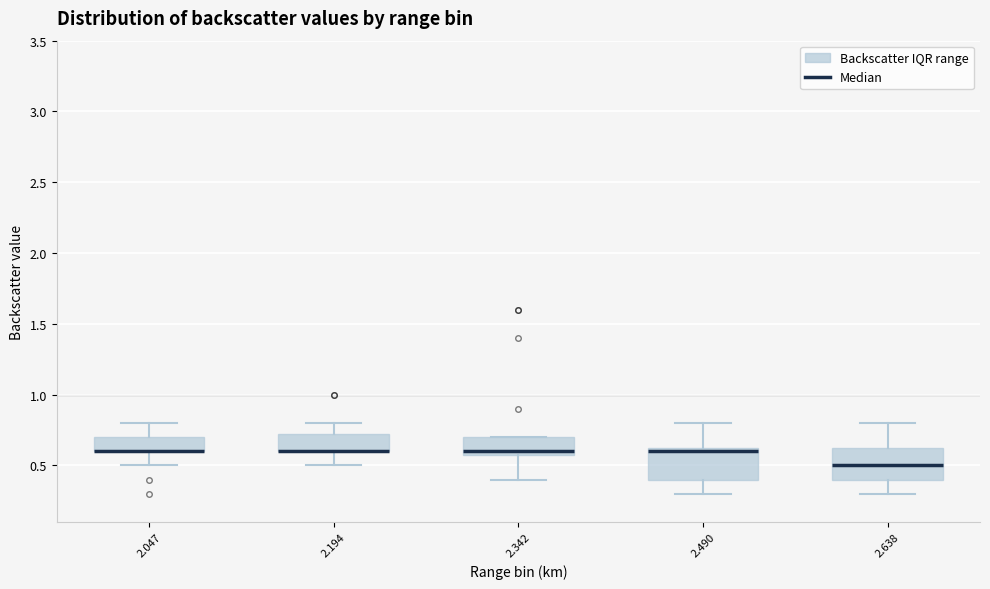

Reading left to right, read every box against the y-axis: the position of its median line, the range the box covers, and the ends of its whiskers. The values are not printed on the chart, so give them approximately, as read against the axis.

2.047: median 0.60 (drawn on the box's lower edge), box 0.60 to 0.70, whiskers 0.50 to 0.80
2.194: median 0.60 (drawn on the box's lower edge), box 0.60 to 0.75, whiskers 0.50 to 0.80
2.342: median 0.60 (just above the box's lower edge), box 0.60 to 0.70, whiskers 0.40 to 0.70
2.490: median 0.60, box 0.40 to 0.65, whiskers 0.30 to 0.80
2.638: median 0.50, box 0.40 to 0.65, whiskers 0.30 to 0.80